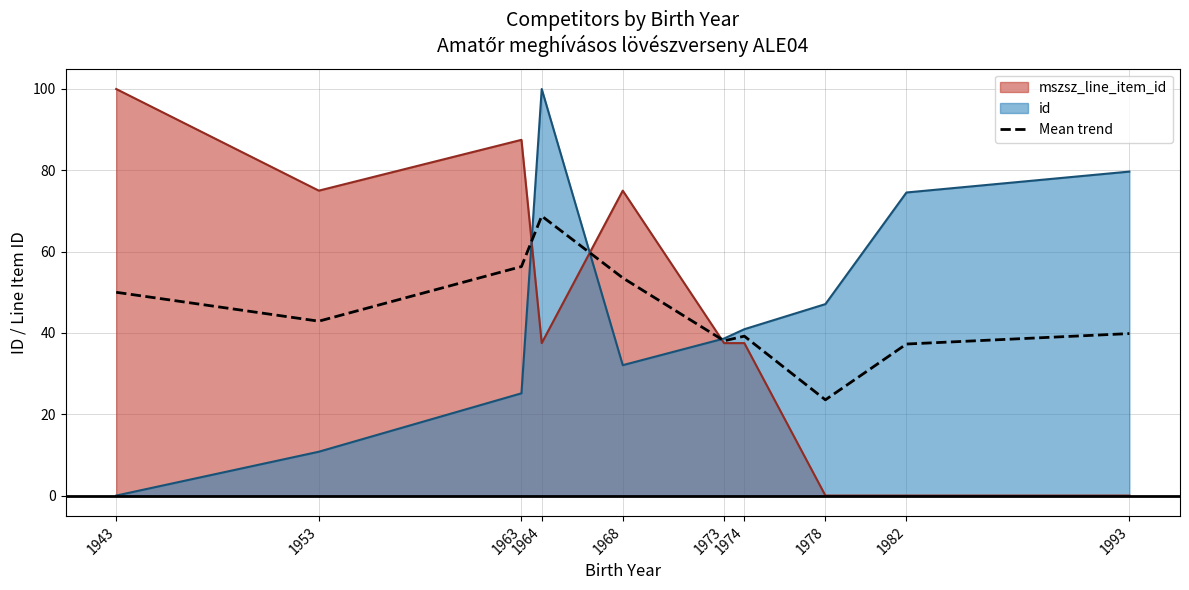

At which category does the chart reach its minimum across all series?

1978